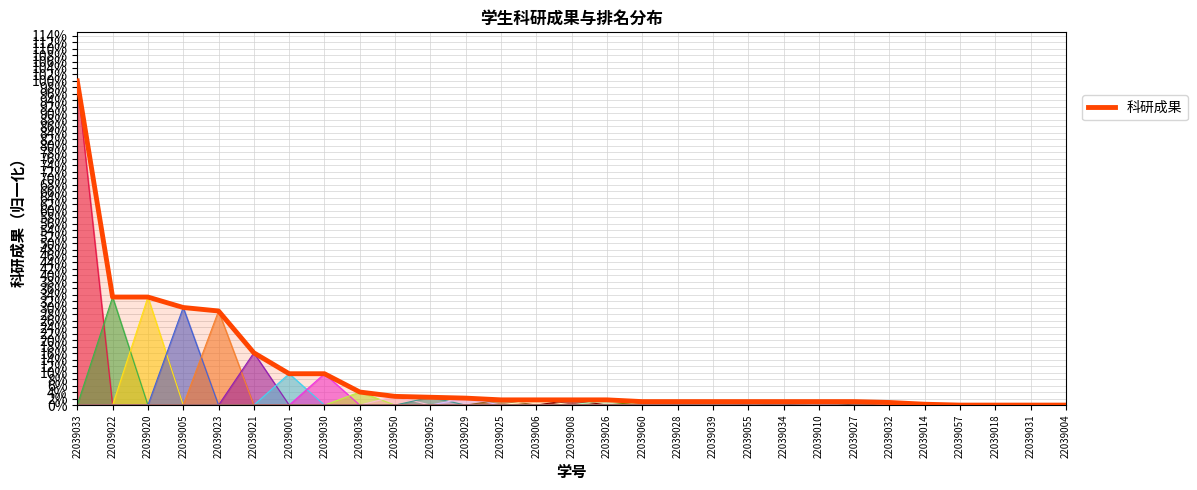

At which category does the chart reach its peak across all series?

22039033